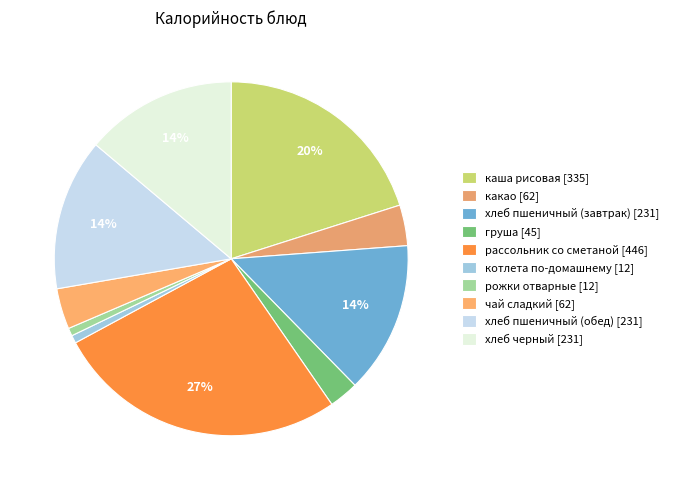

To the nearest percent, what percentage of the pie is рассольник со сметаной?

27%